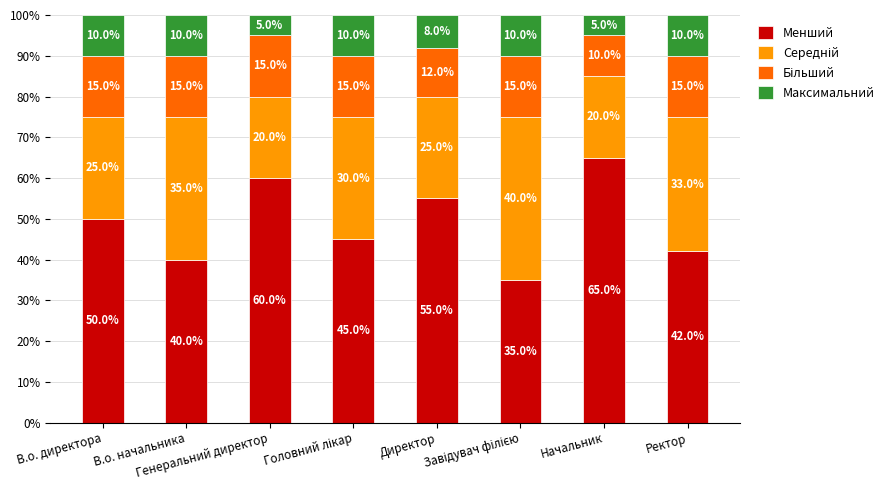

What is the maximum value for Менший?

65.0